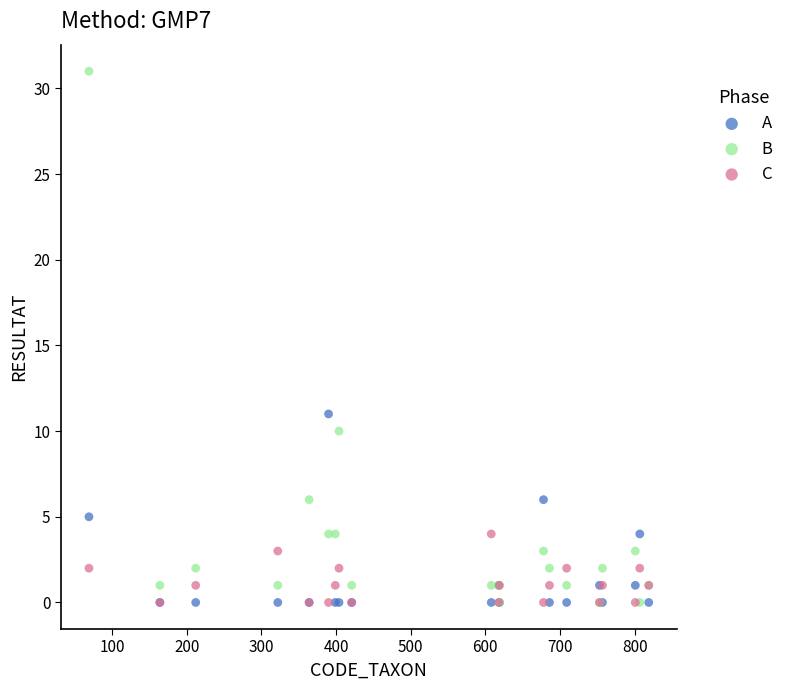

Across all series, what Y value is closest to 15?

11